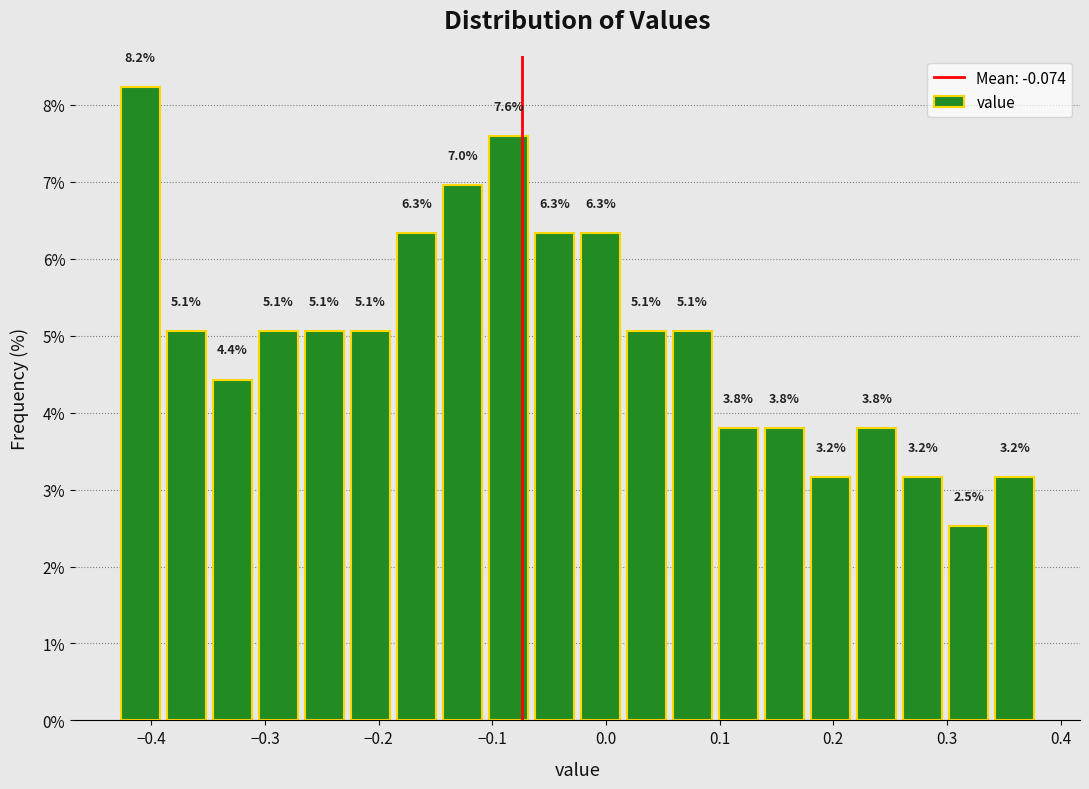

Over which range of the x-axis is the bar tallest?

-0.43 to -0.39